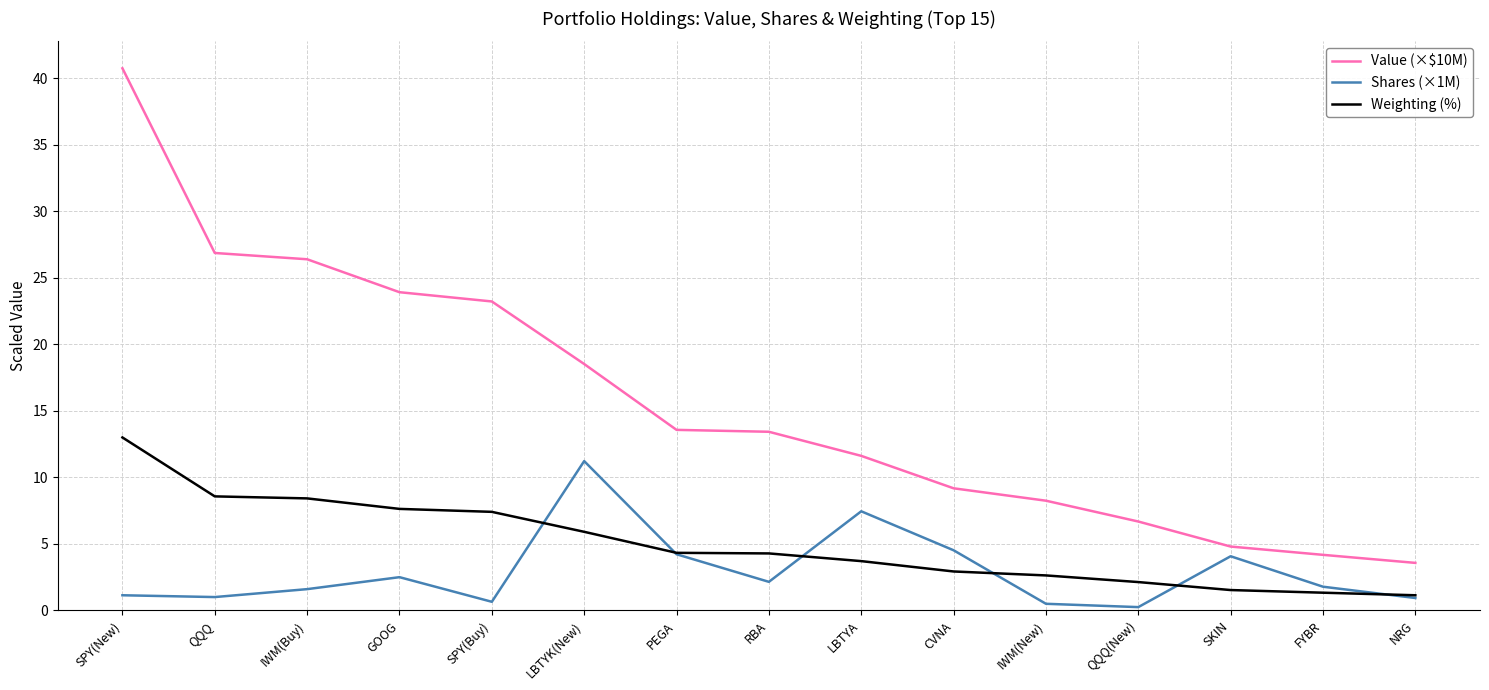

The Value (×$10M) series shows 14.4 at IWM(New). True or false?

False